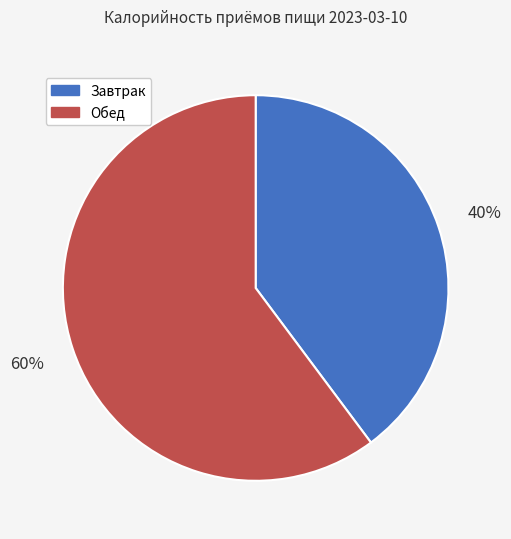

Does Обед represent more than half of the total?

Yes